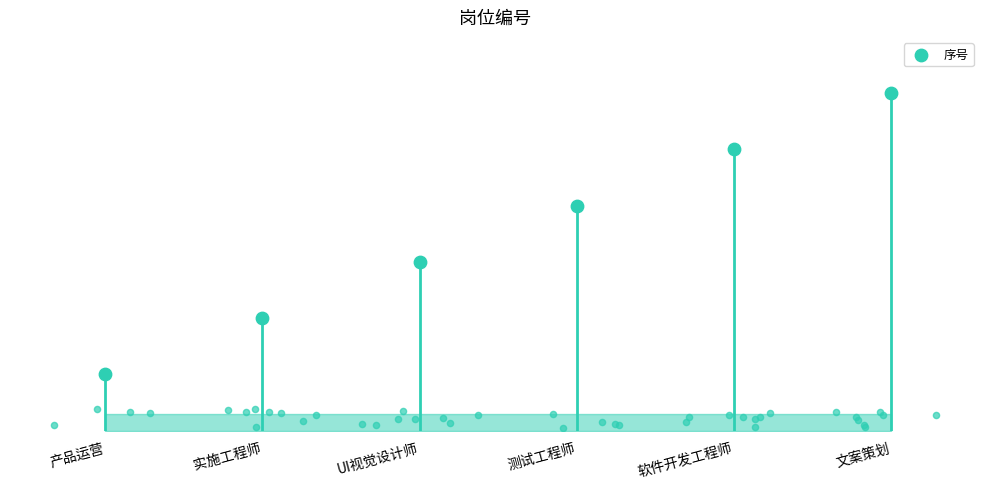

Which has a higher value, 实施工程师 or 文案策划?

文案策划